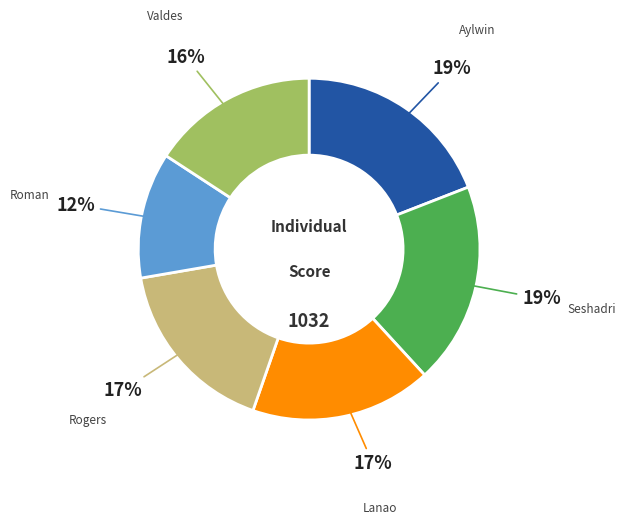

Is there a majority slice in this chart?

No